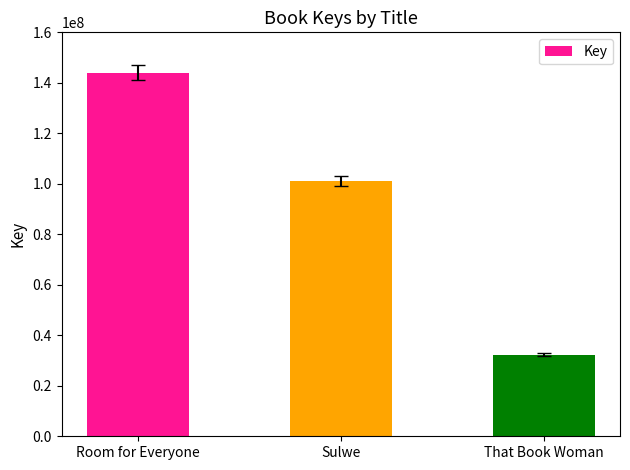

Reading left to right, transcribe all the data shown in this chart.

Room for Everyone=144080817	Sulwe=101162742	That Book Woman=32306987